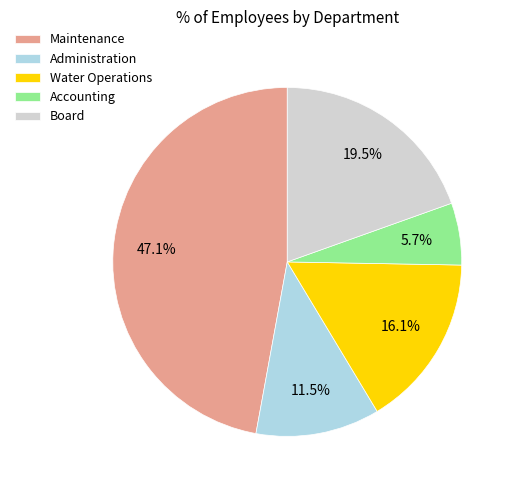

What portion of the pie excludes Administration?

88.5%